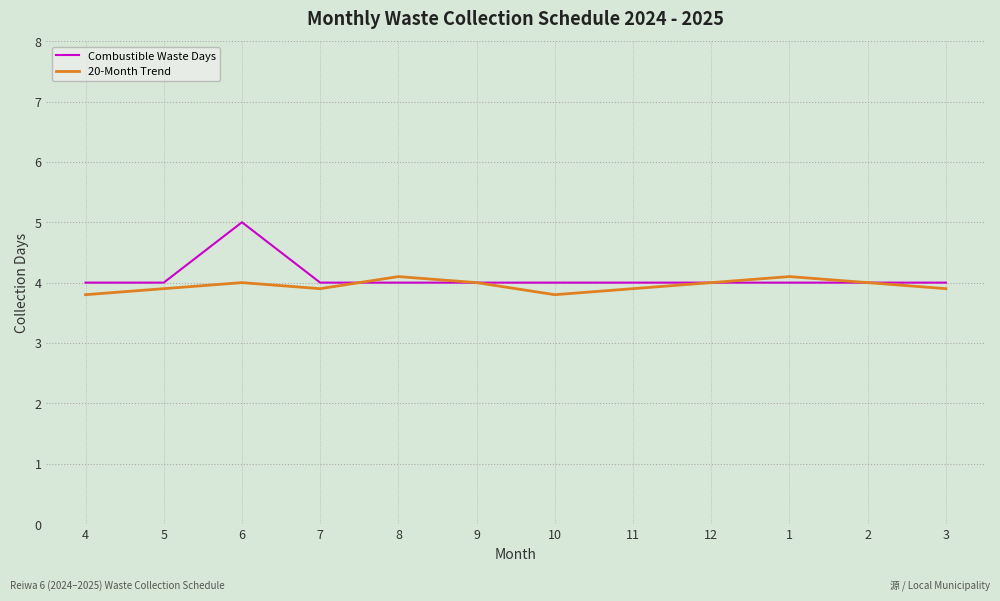

Which series has the largest total across all categories?

Combustible Waste Days